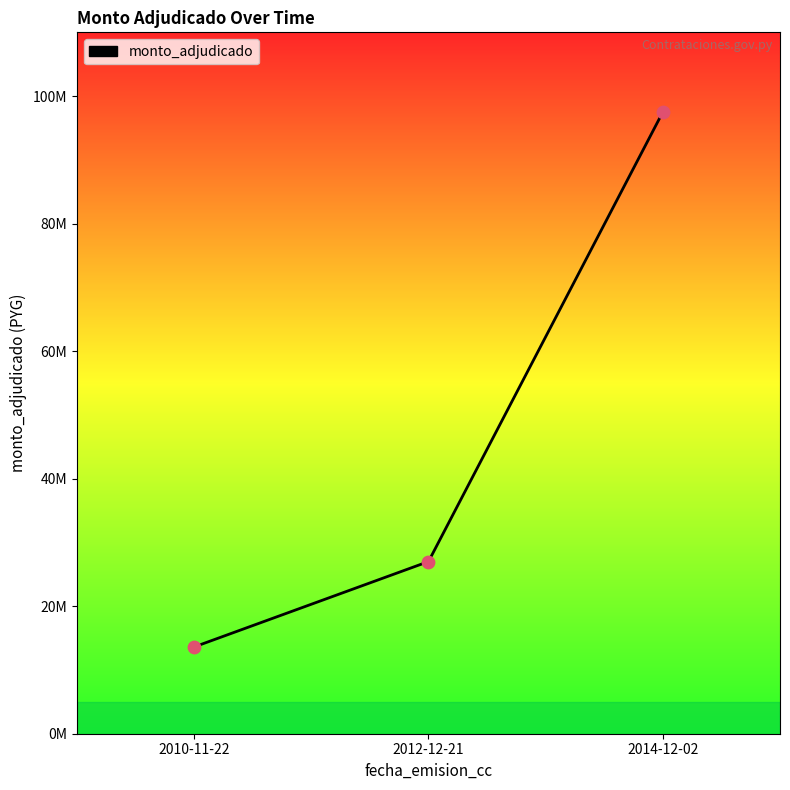

Which has a higher value, 2012-12-21 or 2010-11-22?

2012-12-21